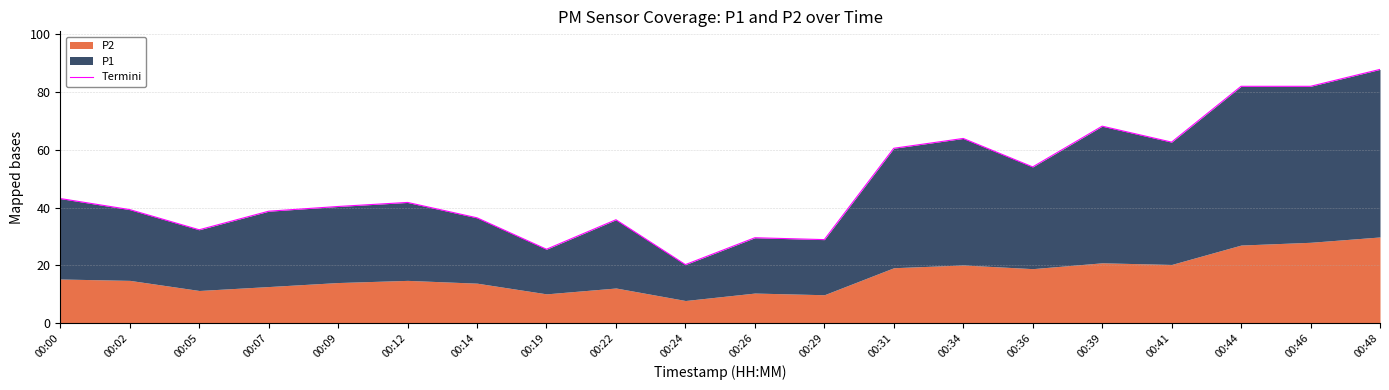

What is the smallest value displayed?

20.3